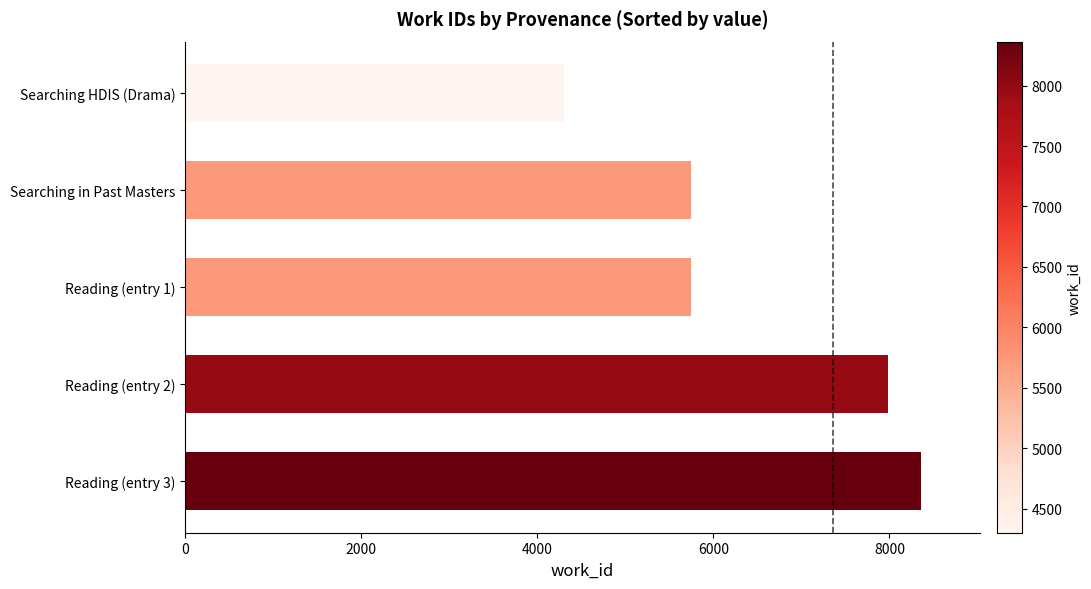

At which category does the chart reach its peak across all series?

Reading (entry 3)